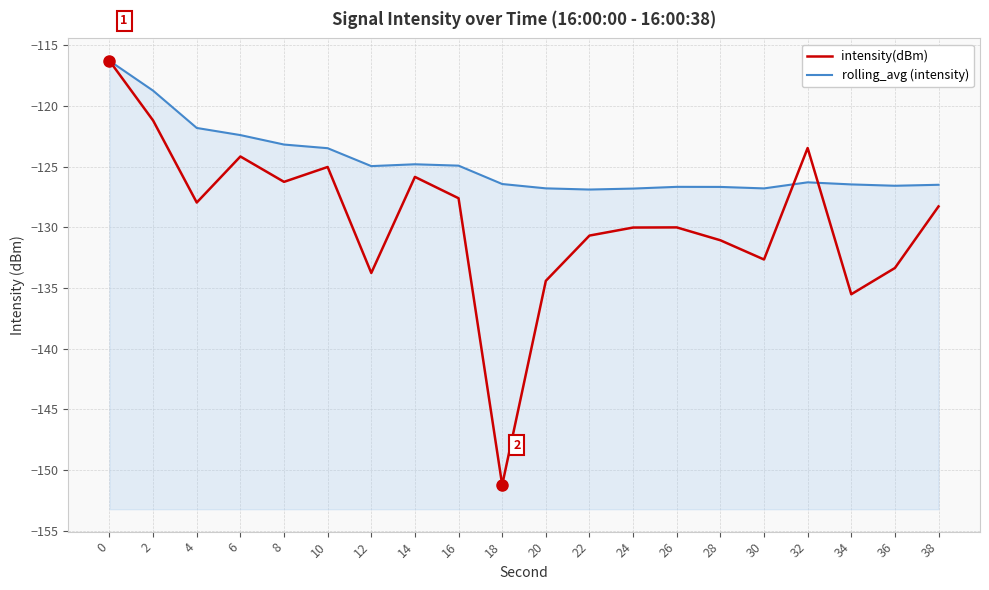

True or false: intensity(dBm) has more than 0 points higher than both neighbors.

True